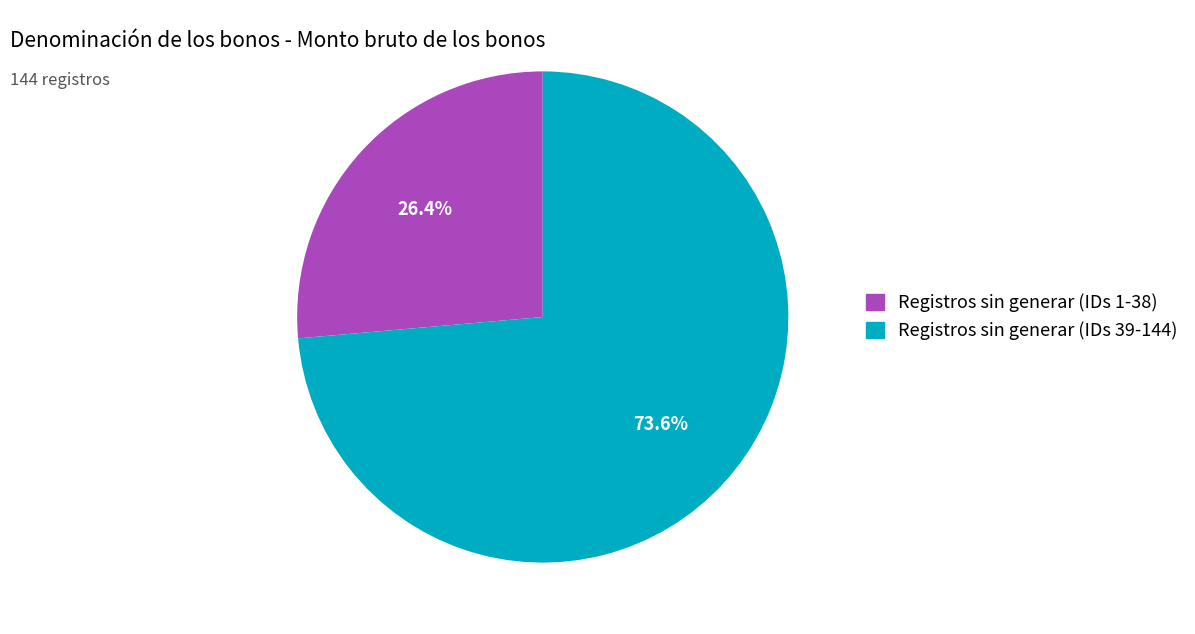

Is there a majority slice in this chart?

Yes